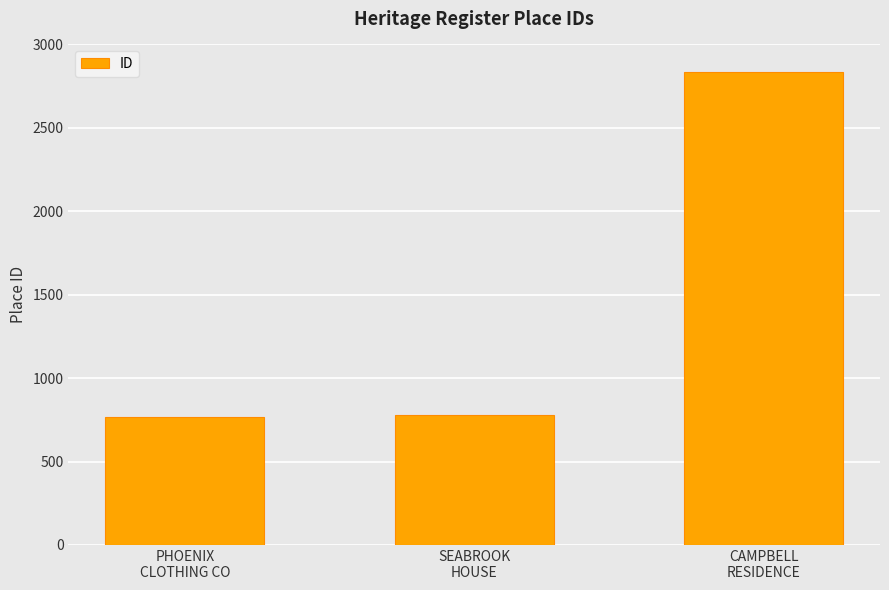

The value at SEABROOK
HOUSE is 1320. True or false?

False